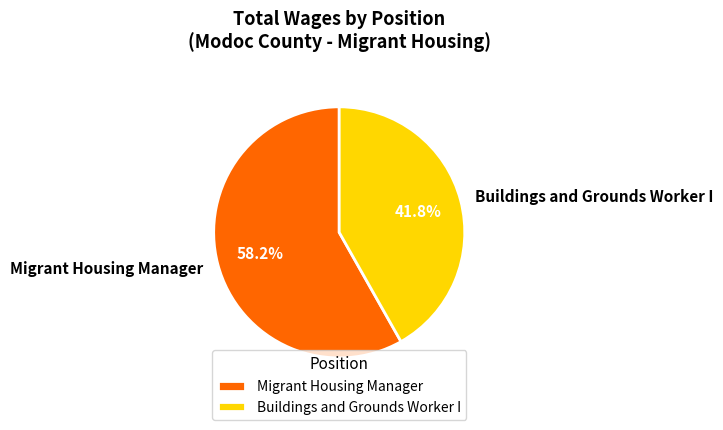

To the nearest percent, what is the difference between the Buildings and Grounds Worker I and Migrant Housing Manager slice percentages?

16%